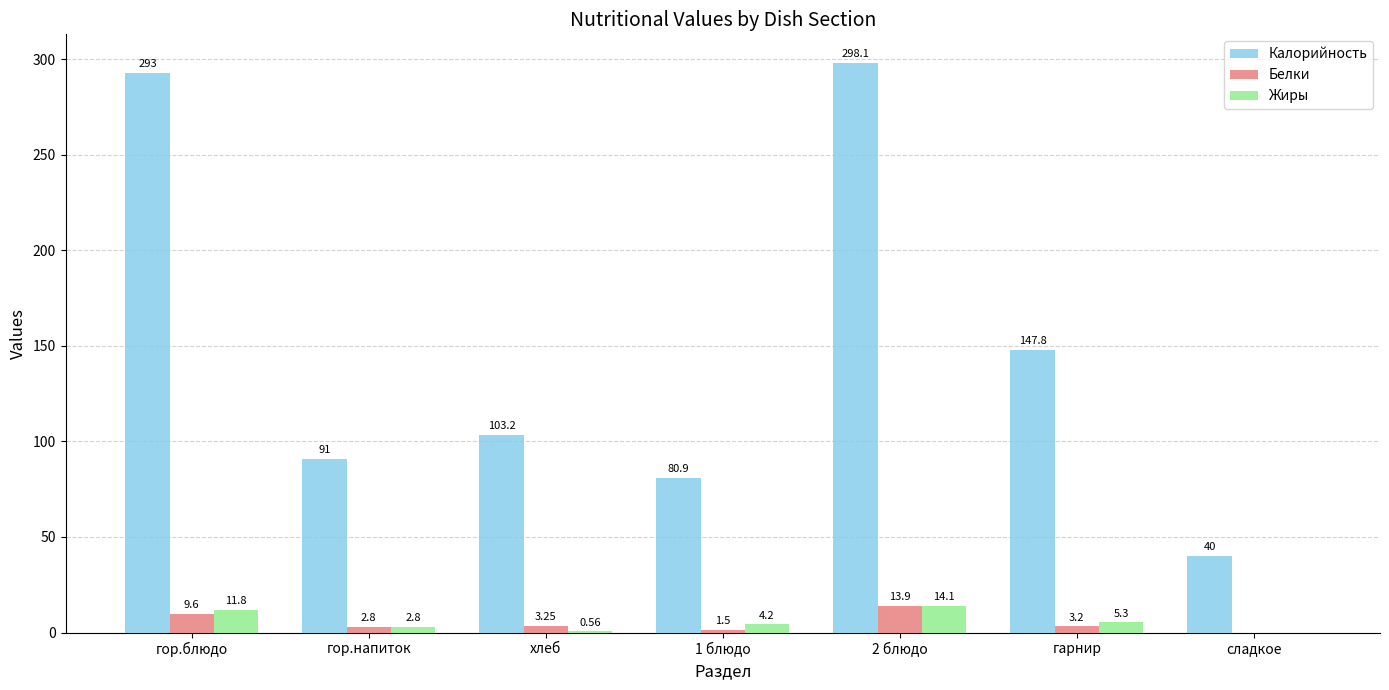

What is the sum of the Жиры values at гор.блюдо and хлеб?

12.4